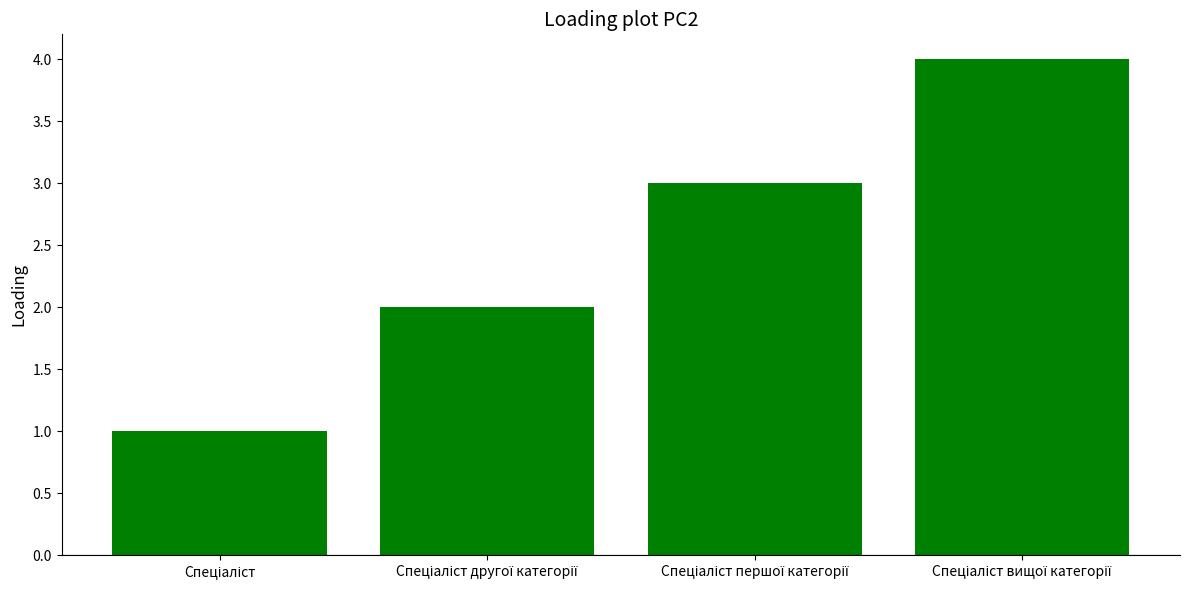

What is the maximum value shown in the chart?

4